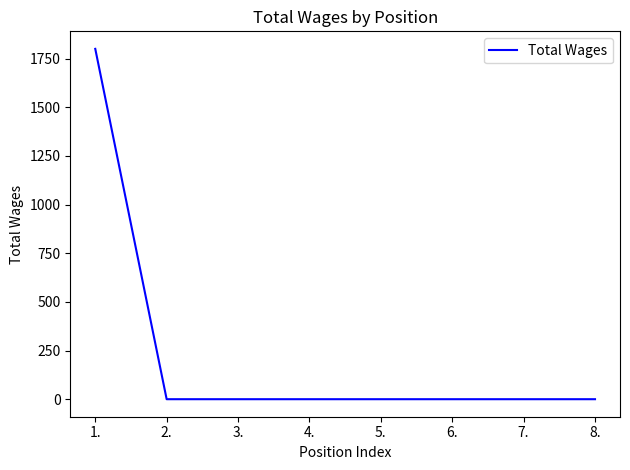

Is it true that the value at 1. is 1800?

True